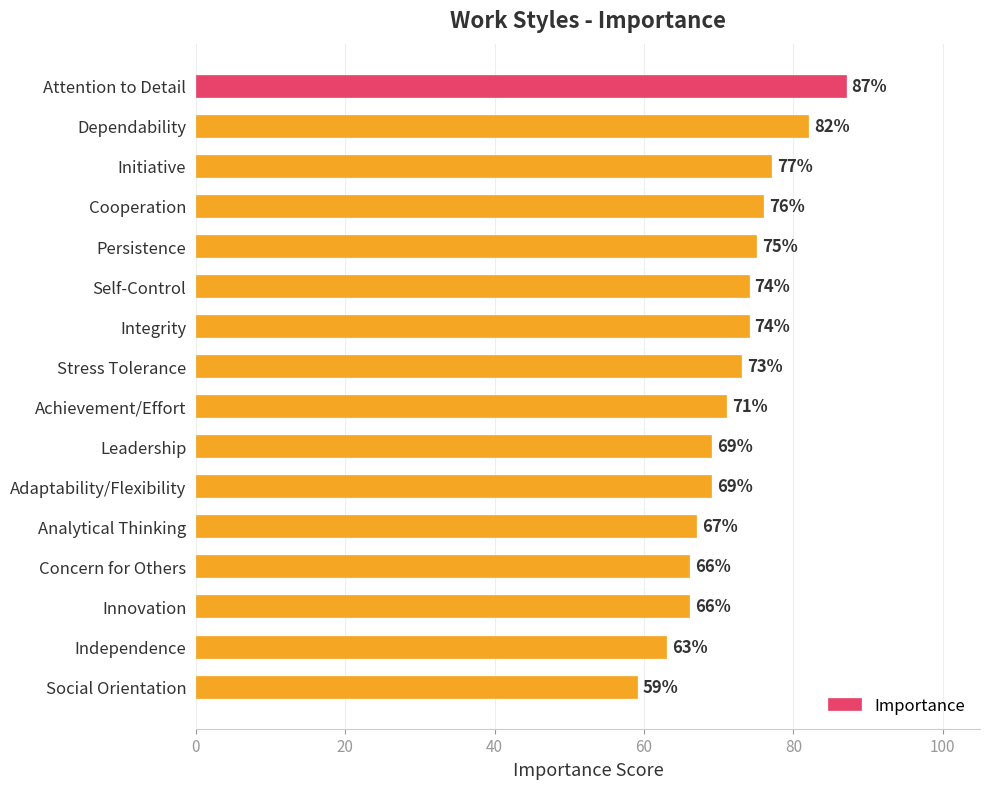

What is the sum of all values?

1148